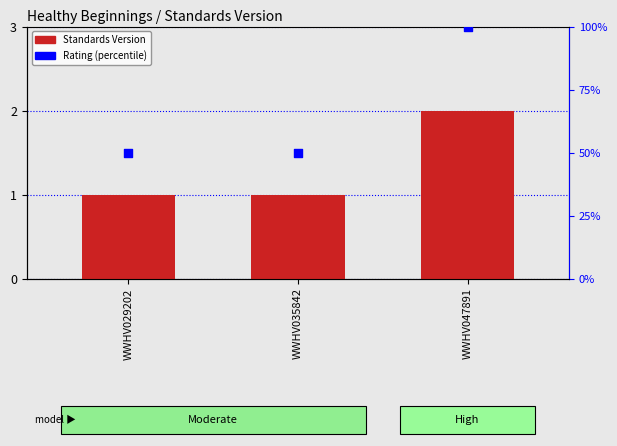

Which series reaches the minimum Y coordinate?

Standards Version